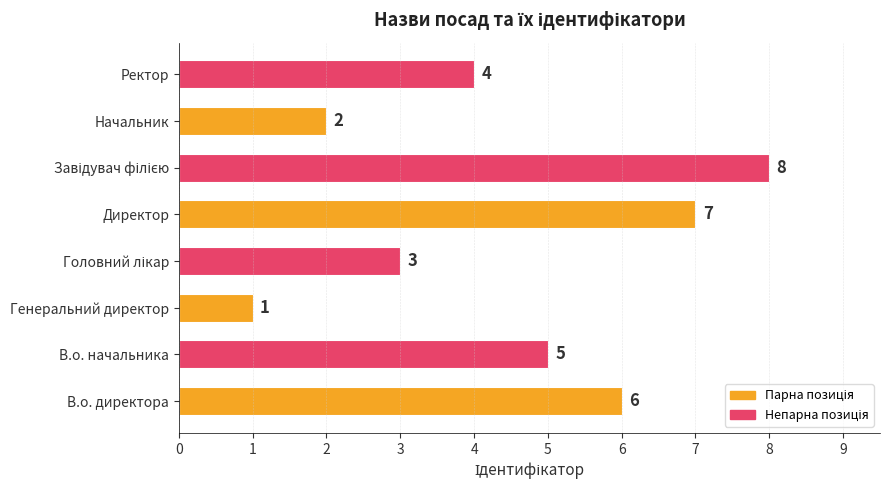

How many categories are shown in the chart?

8